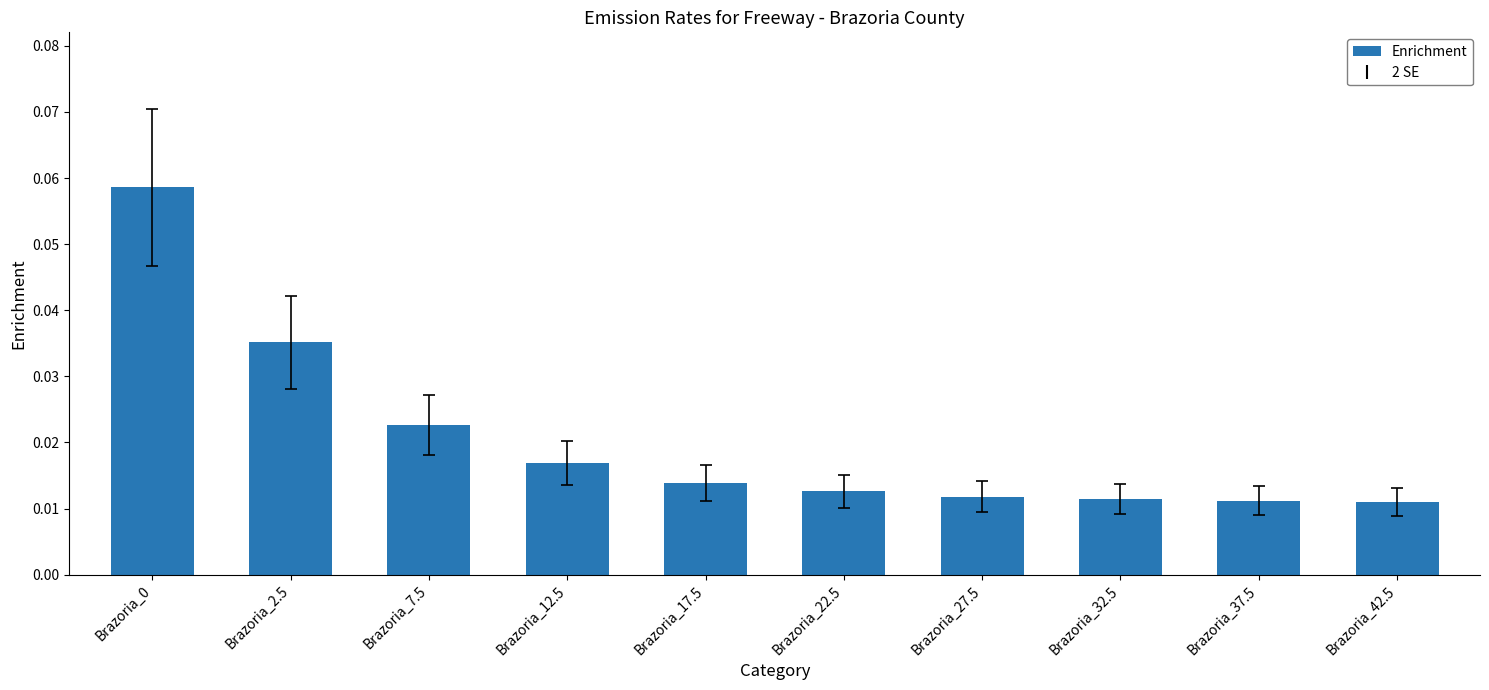

What is the sum of all values?

0.2